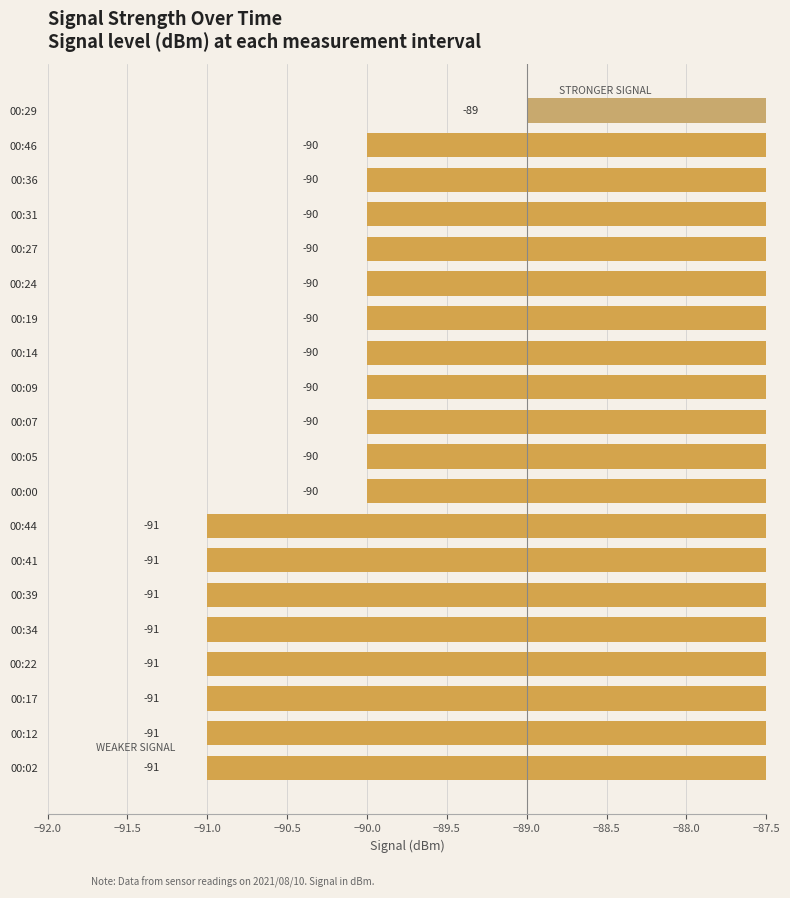

How many distinct data groups are displayed?

1